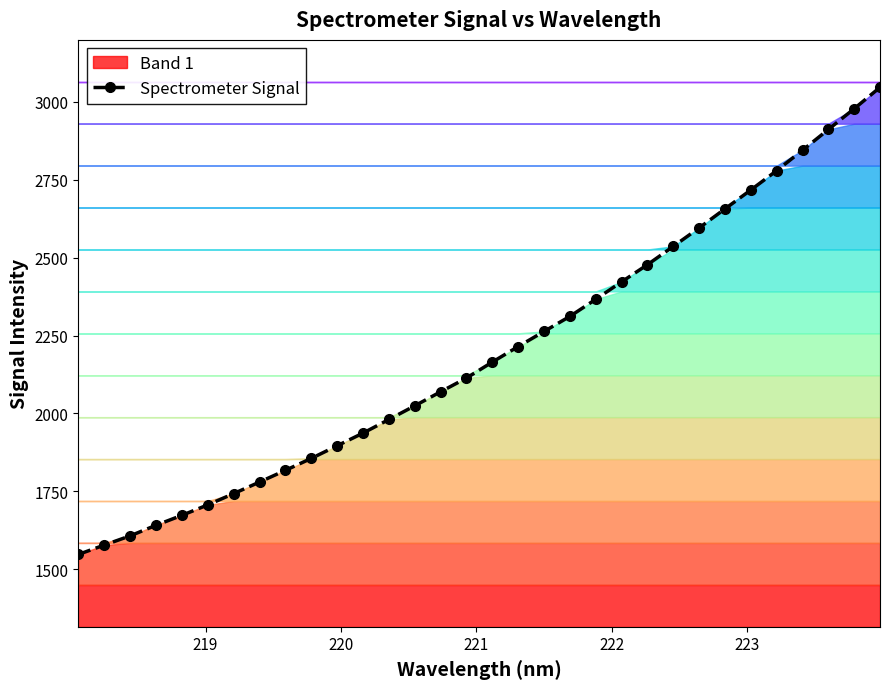

What is the value of the Spectrometer Signal point at the 18th from the left?

2214.8